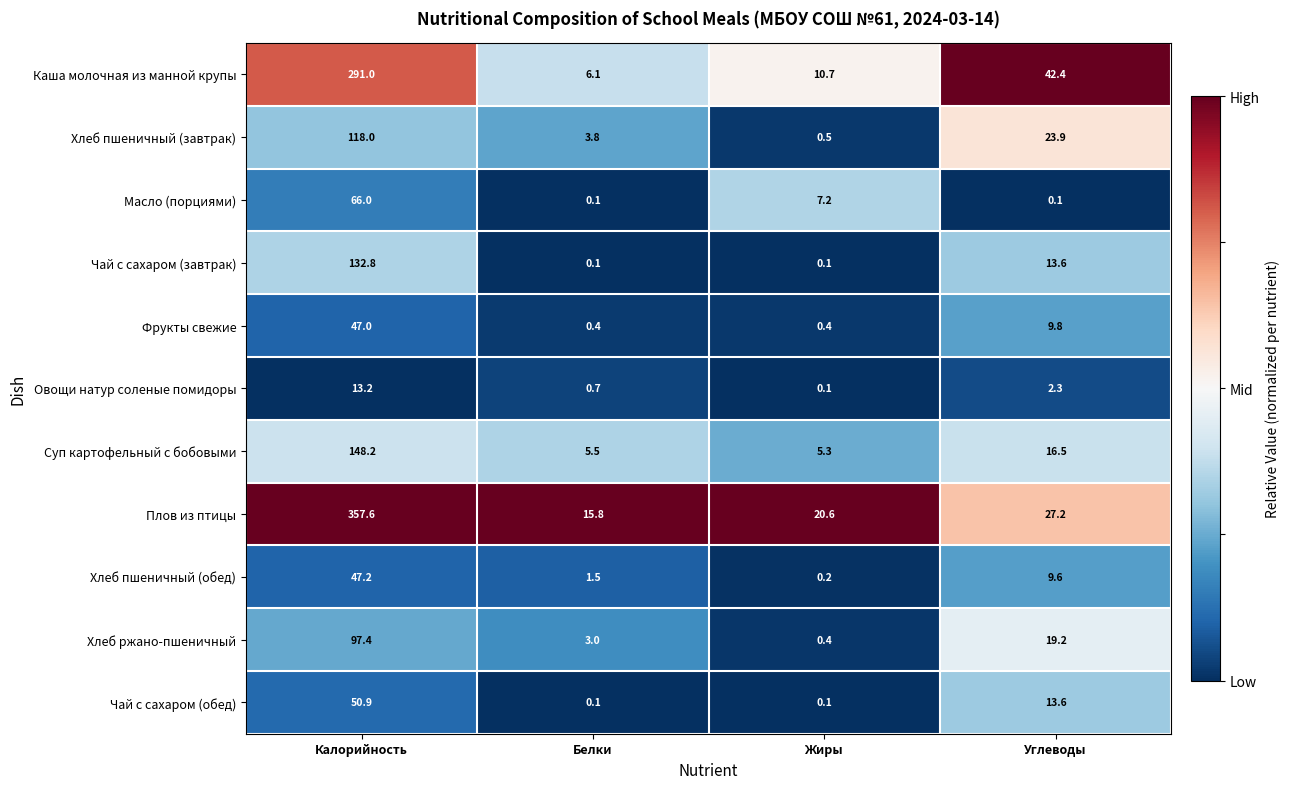

Where is Фрукты свежие nearest to the value 23?

Углеводы